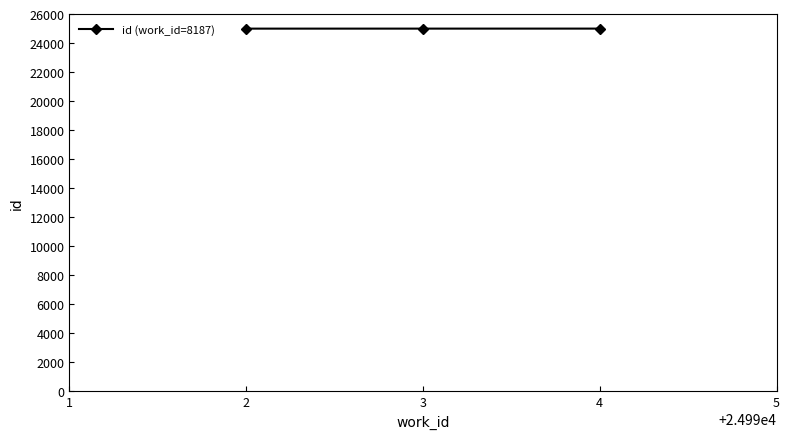

What is the minimum value shown in the chart?

24992